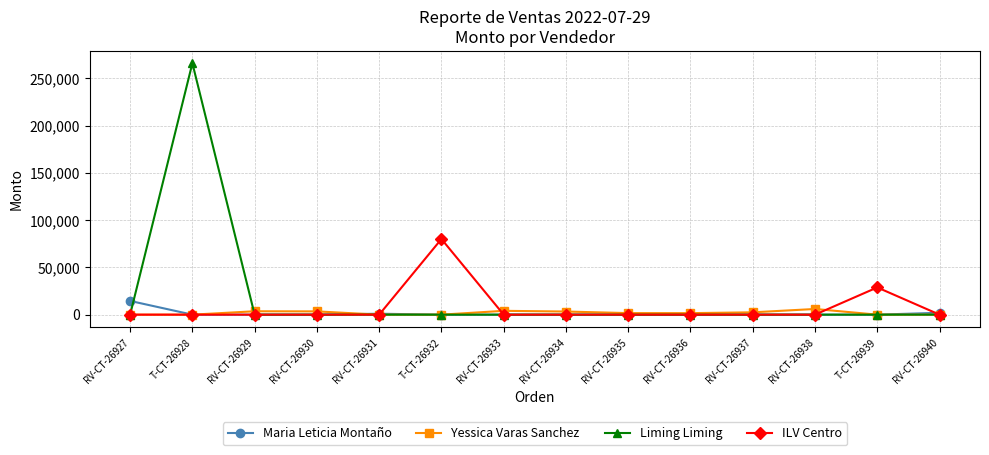

True or false: ILV Centro has more than 0 interior local peaks.

True